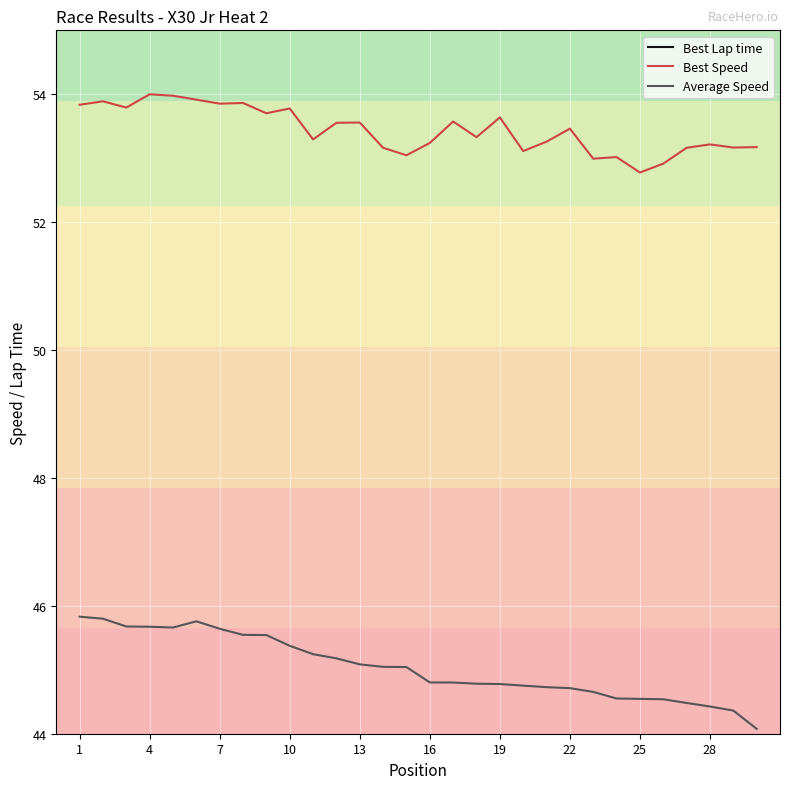

How many data points in Best Speed are above 53?

27